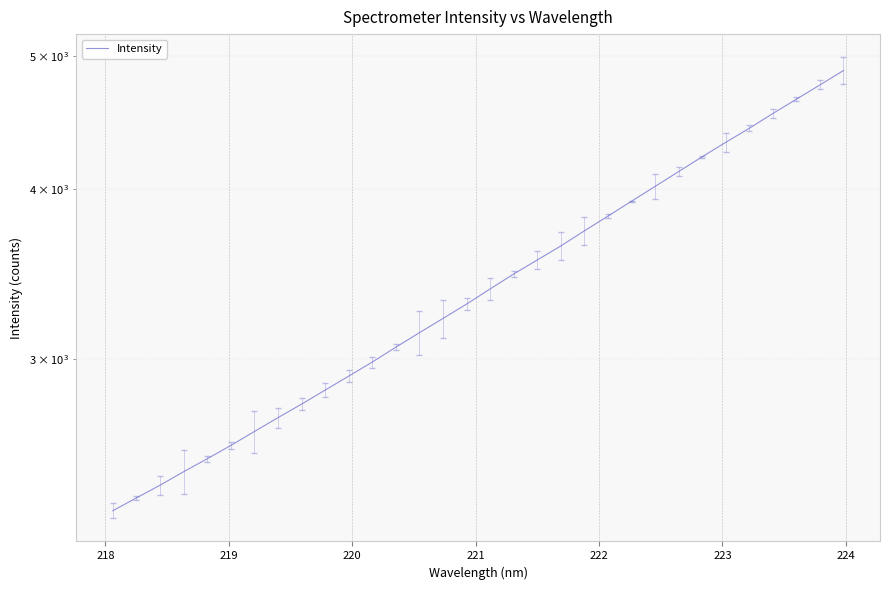

What is the minimum value shown in the chart?

2322.5